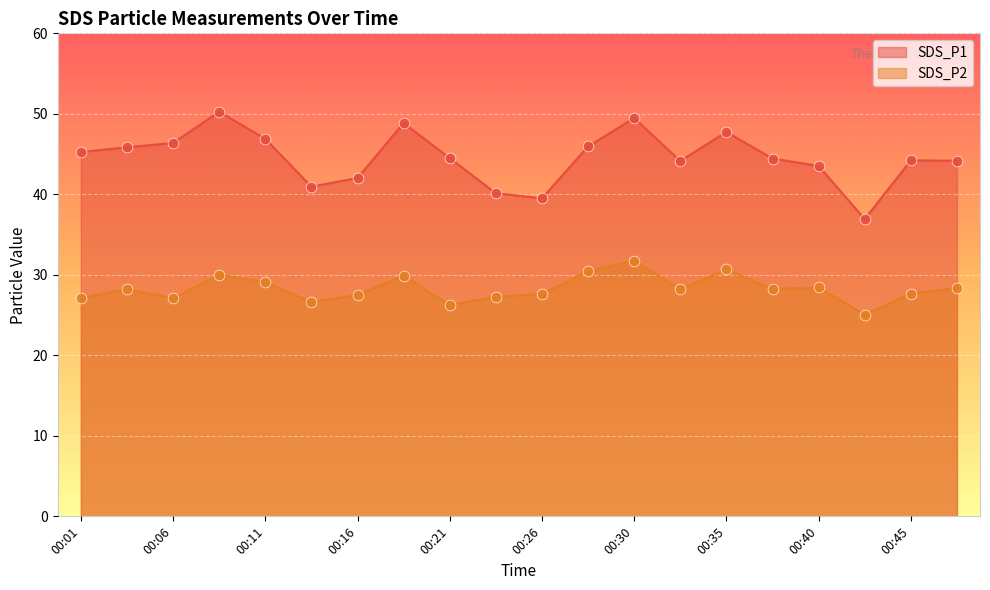

Is the value of SDS_P1 at 00:11 greater than the value of SDS_P2 at 00:26?

Yes